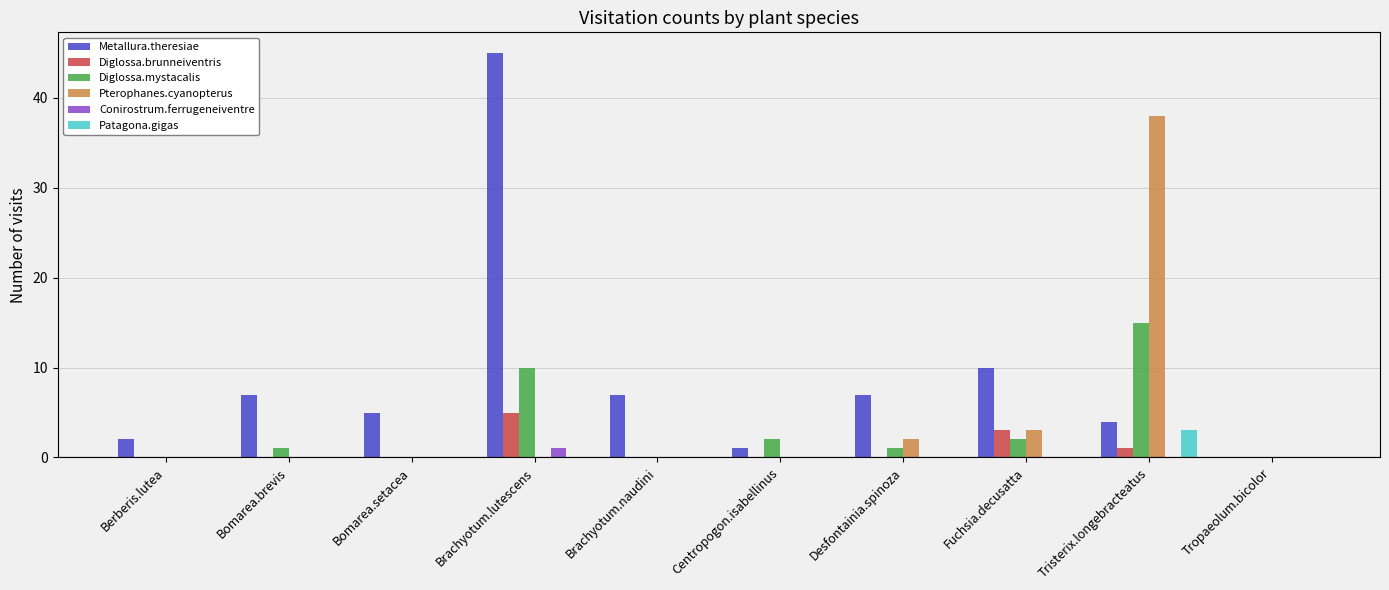

What is the average value of the Pterophanes.cyanopterus series?

4